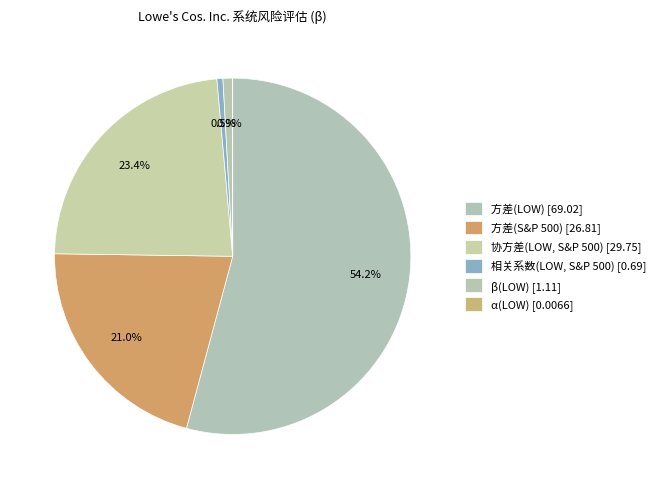

To the nearest percent, what is the combined percentage of 相关系数(LOW, S&P 500) and 方差(S&P 500)?

22%